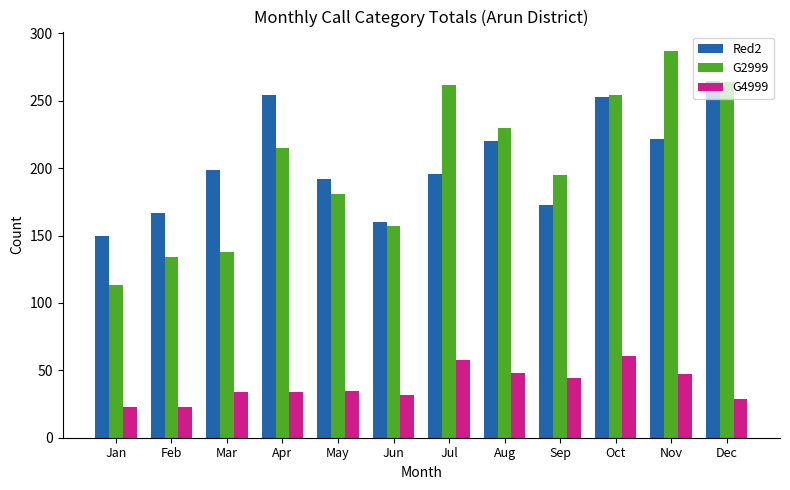

What is the greatest value displayed?

287